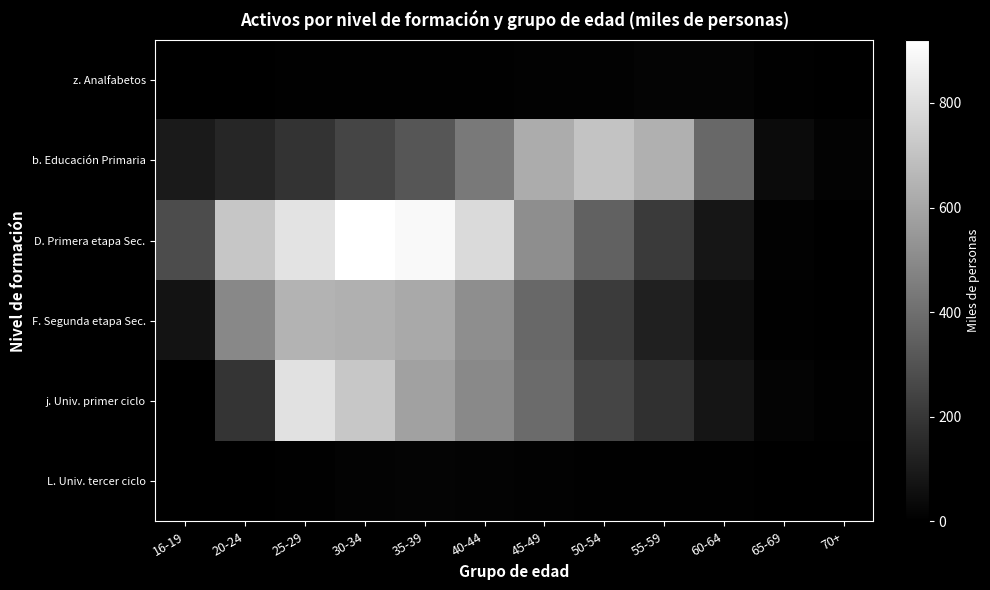

Between 60-64 and 45-49, which is larger?

60-64